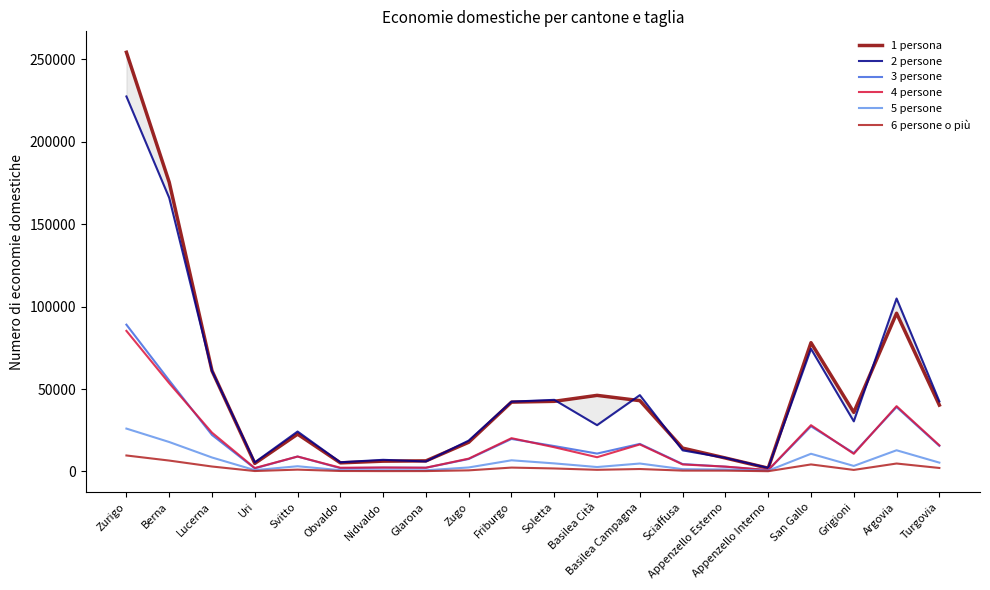

What is the sum of all 3 persone values?

355679